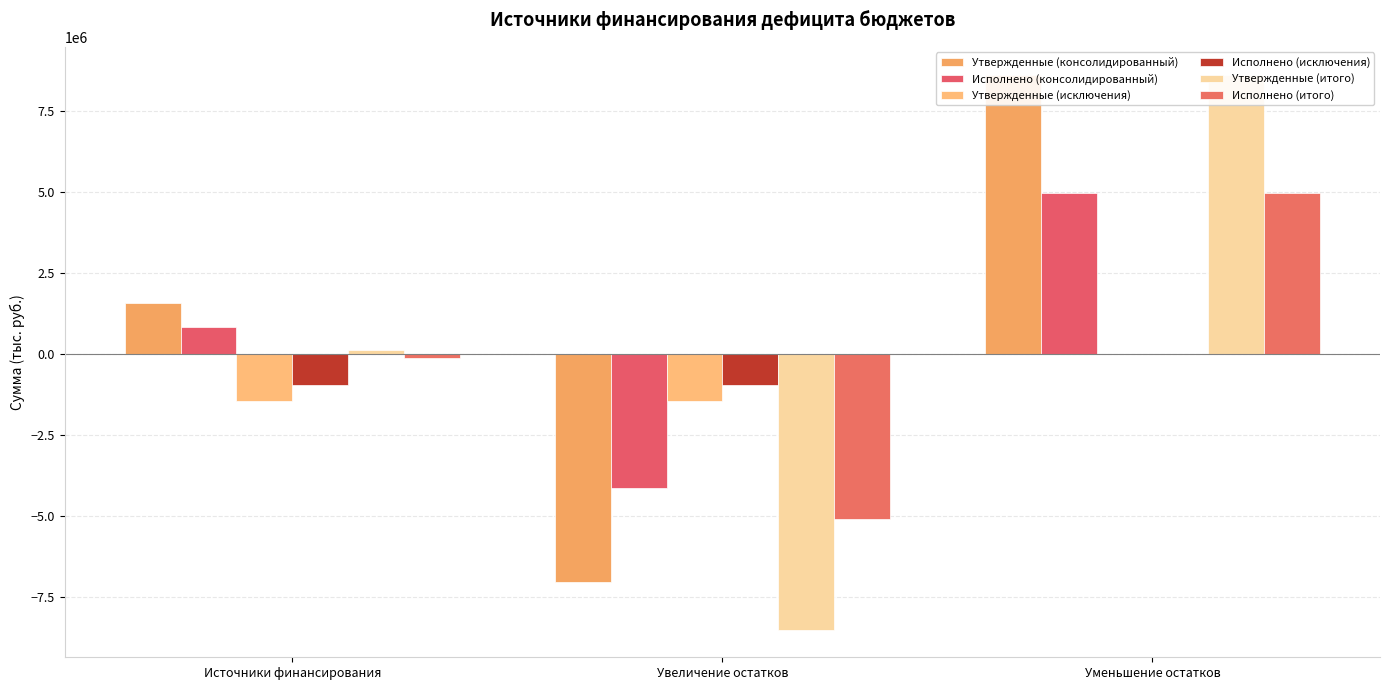

What position from the left is Уменьшение остатков?

3